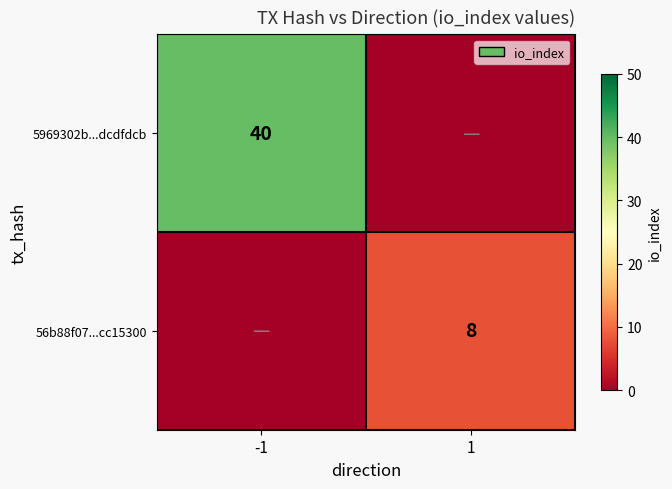

What is the total value across all series at -1?

40